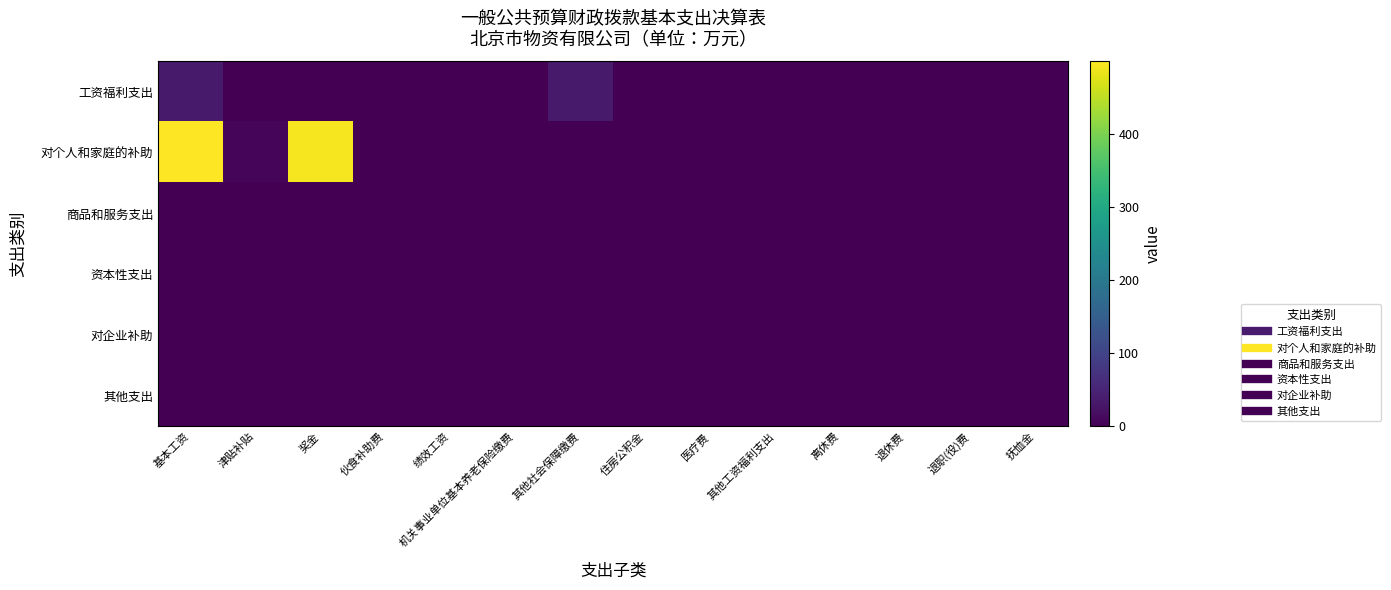

Which has a higher value, 奖金 or 住房公积金?

奖金